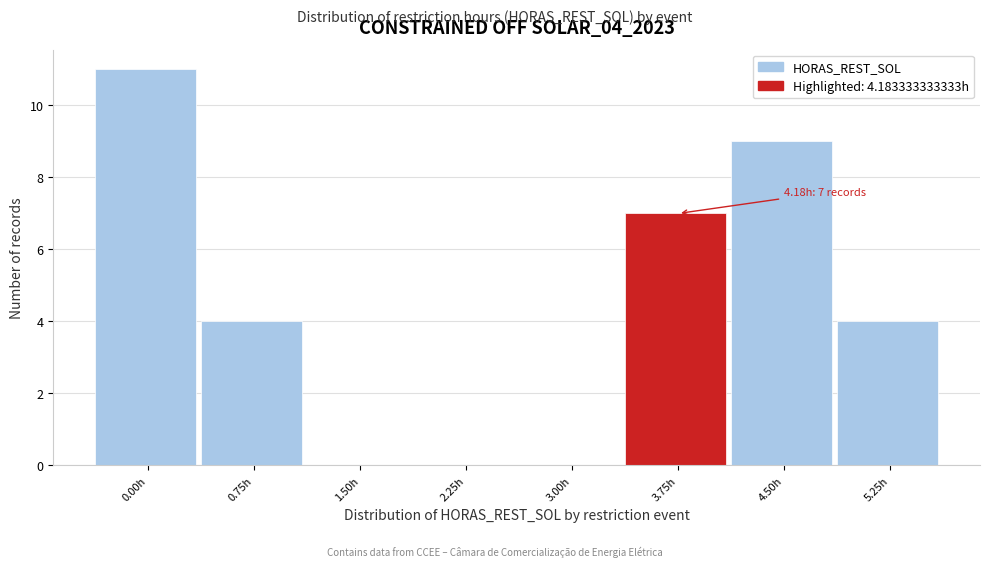

Reading left to right, list all the values displayed in this chart.

0.00h=11	0.75h=4	1.50h=0	2.25h=0	3.00h=0	3.75h=7	4.50h=9	5.25h=4